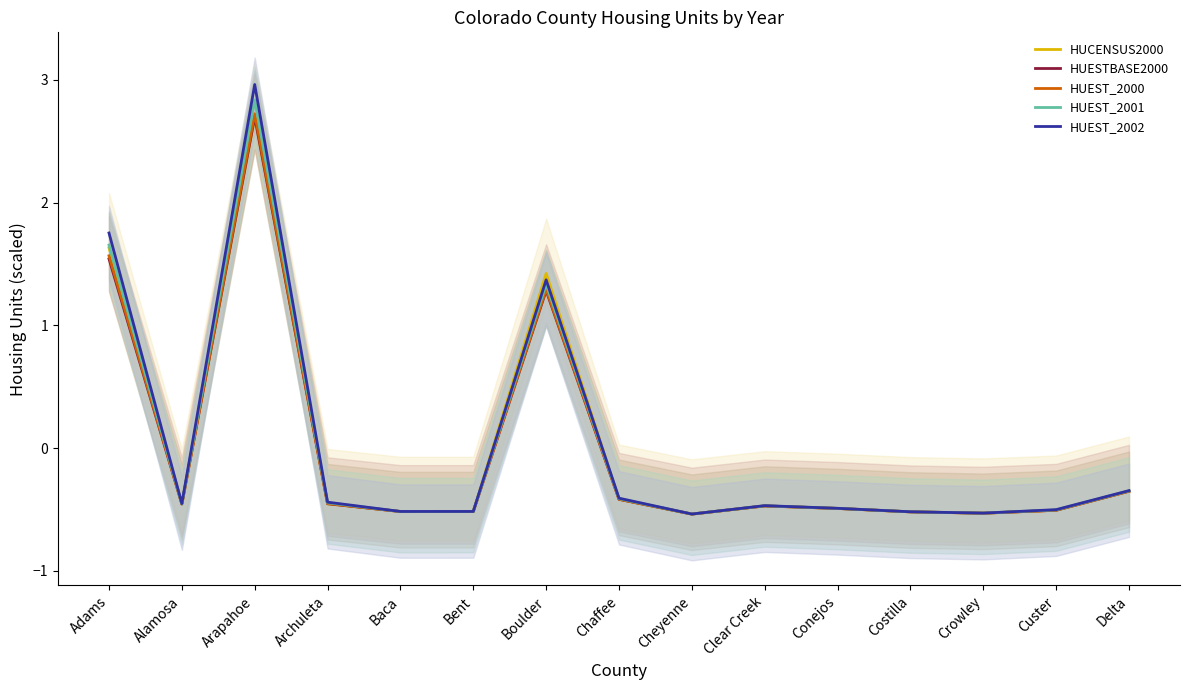

Between Archuleta and Bent, which series saw the biggest shift?

HUEST_2002